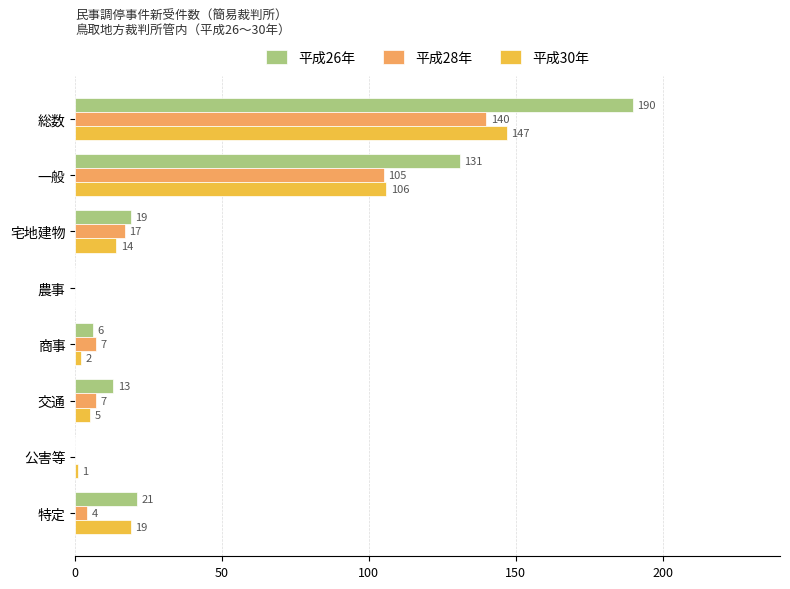

What is the sum of all 平成28年 values?

280